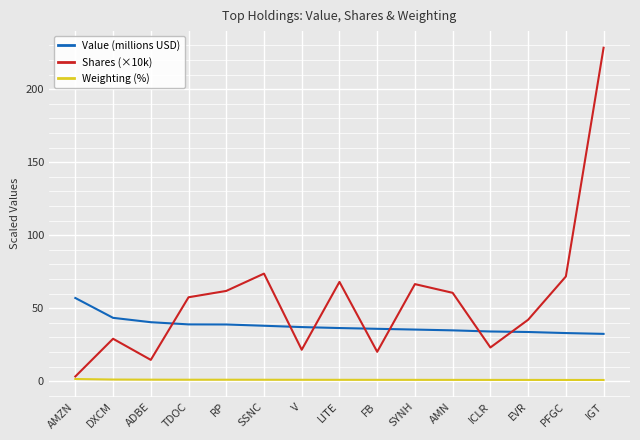

Which series has the largest range (max minus min)?

Shares (×10k)